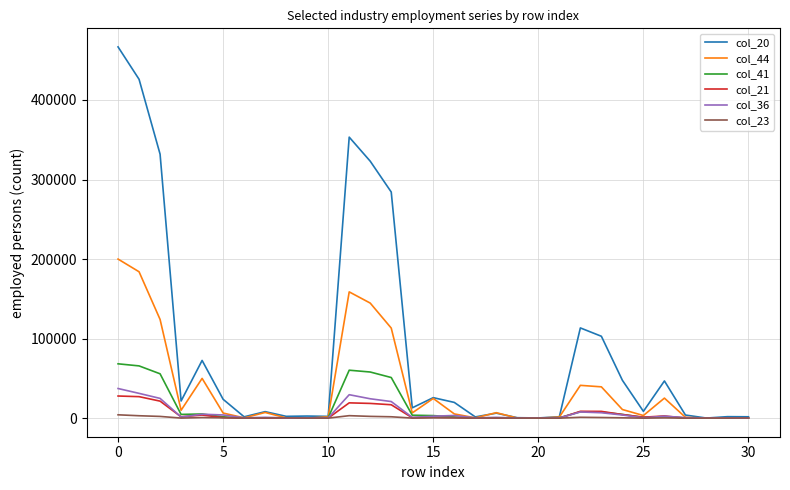

Is this an area chart (filled region under the line)?

No